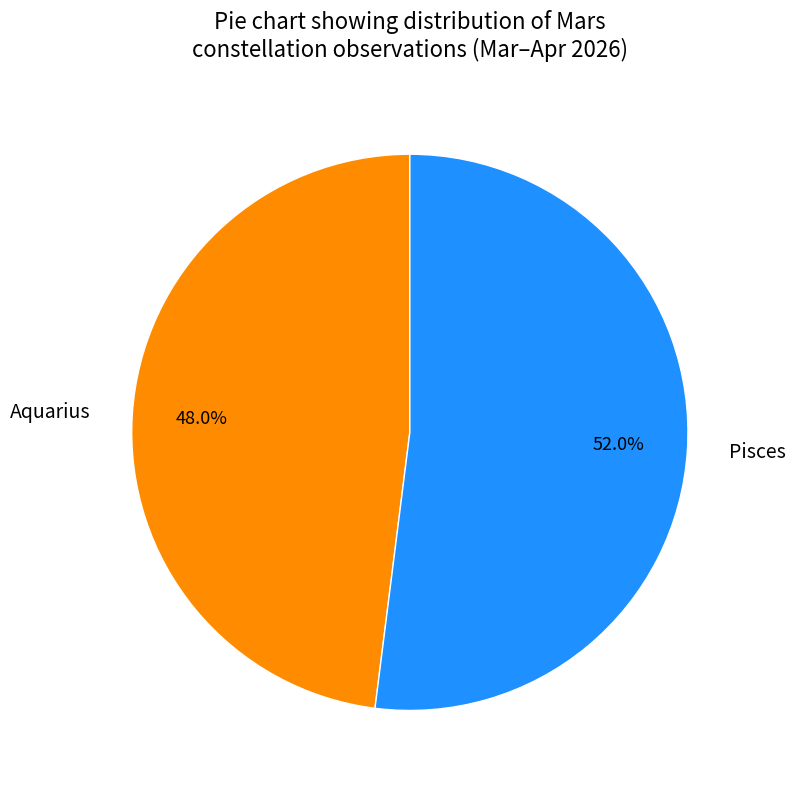

To the nearest percent, what is the difference between the largest and smallest slice percentages?

4%